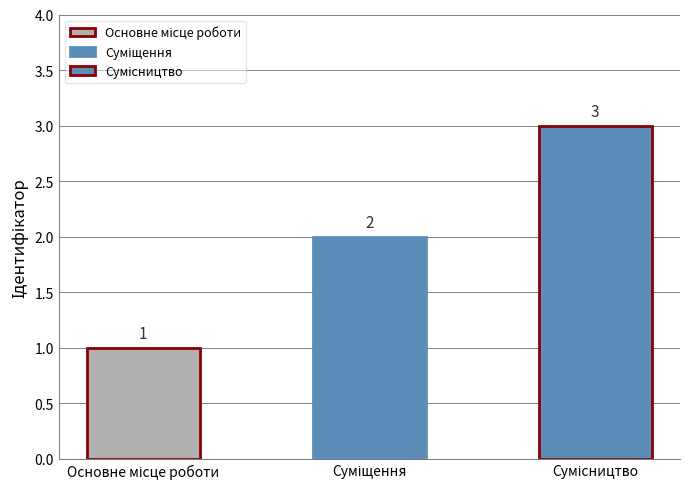

What is the ratio of the value at Основне місце роботи to the value at Сумісництво?

0.3